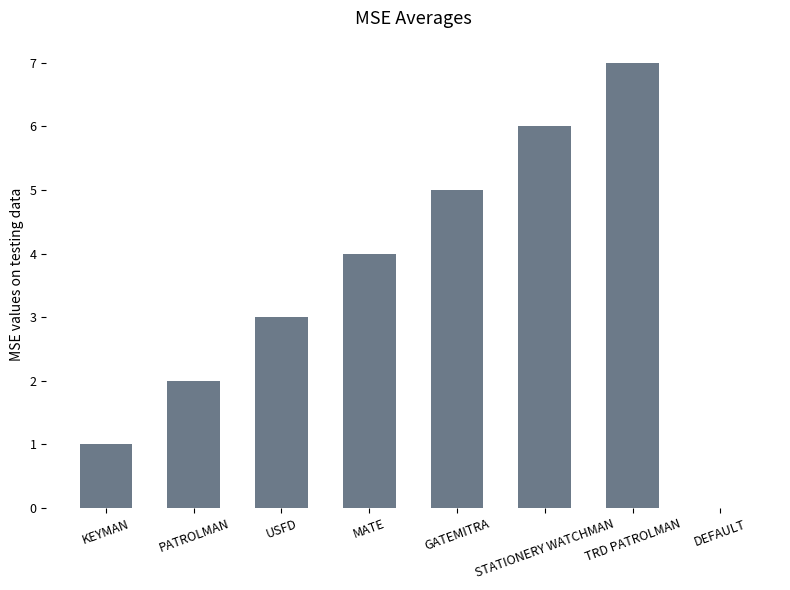

What is the greatest value displayed?

7